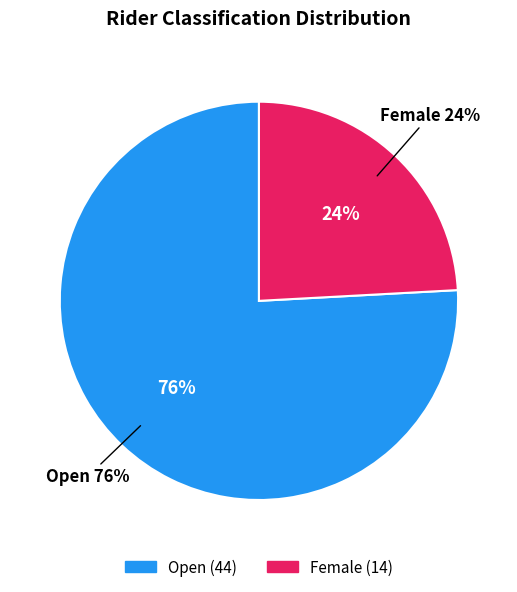

True or false: Open accounts for 76% of the total.

True